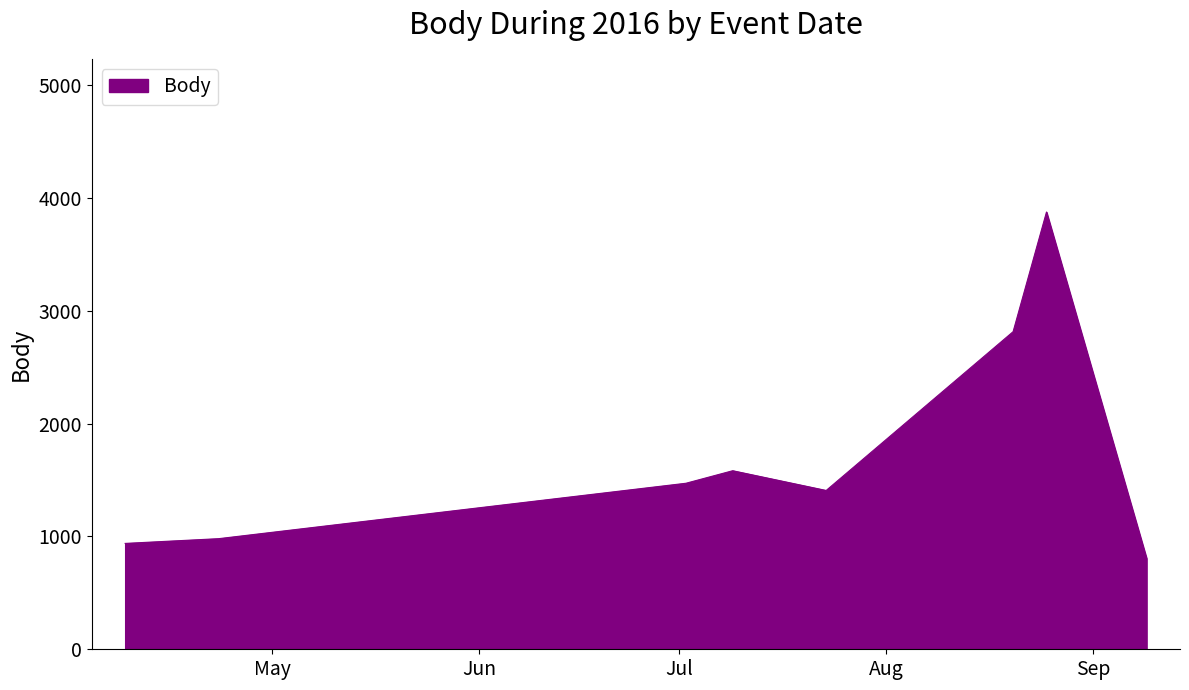

What is the greatest value displayed?

3874